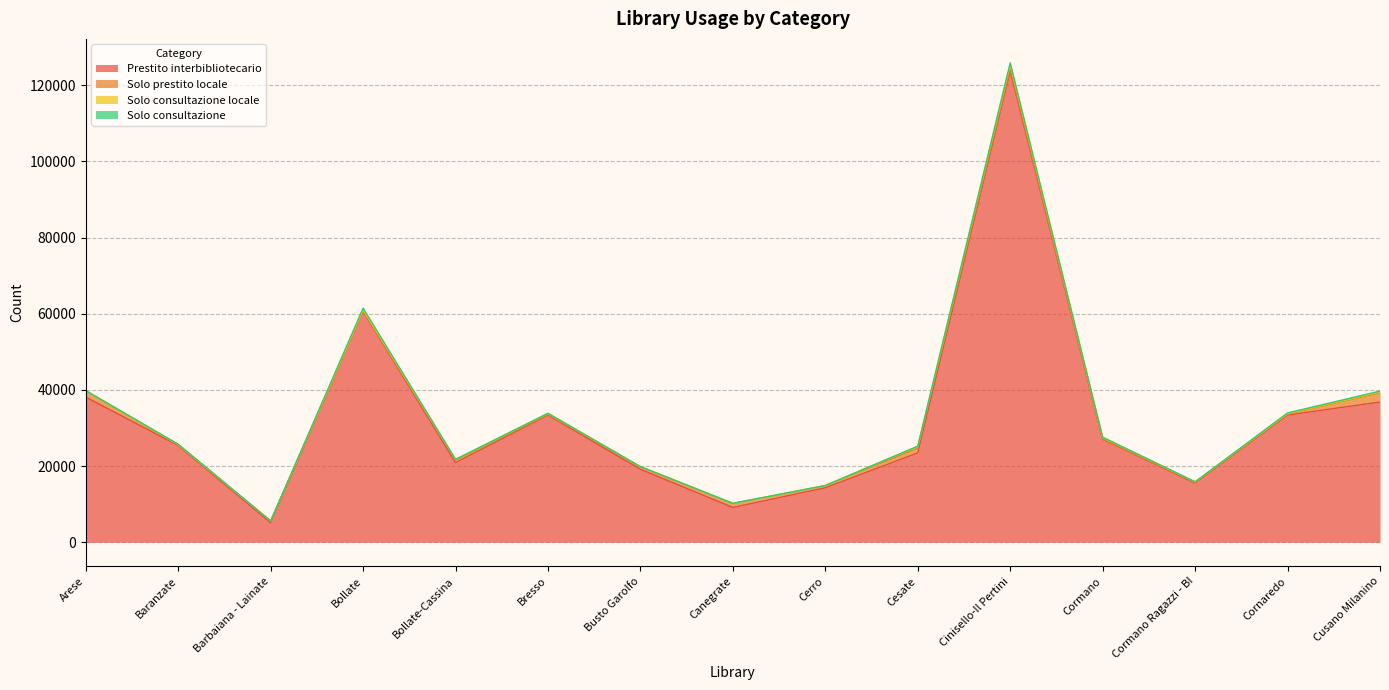

What is the average value of the Solo prestito locale series?

671